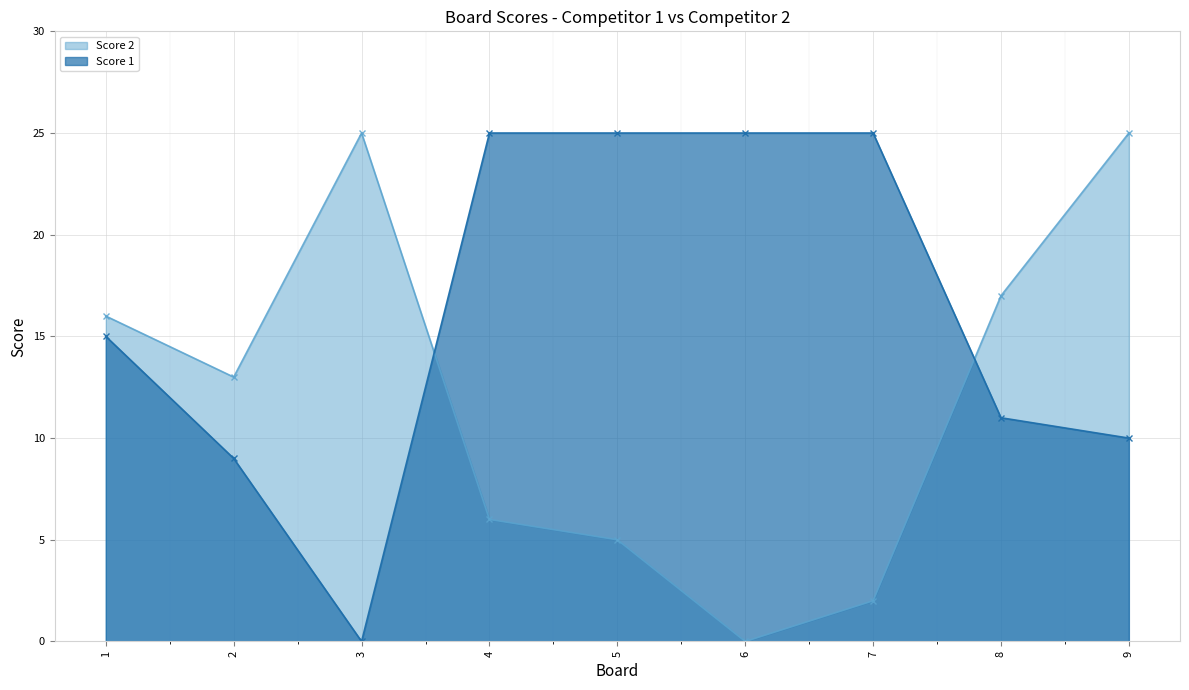

Between 3 and 7, which series saw the biggest shift?

Score 1